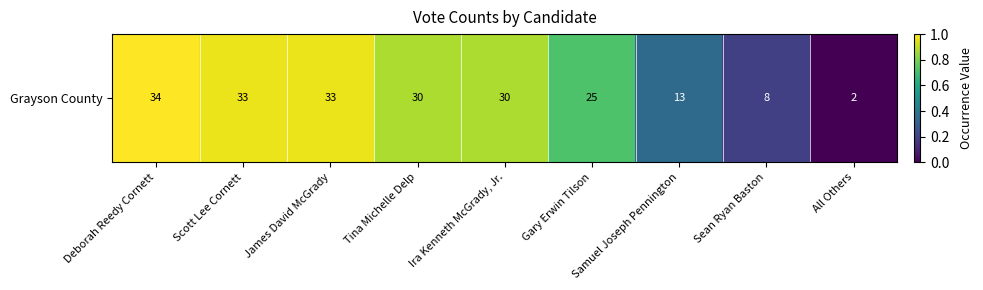

True or false: the data shows 0.3 at Scott Lee Cornett.

False